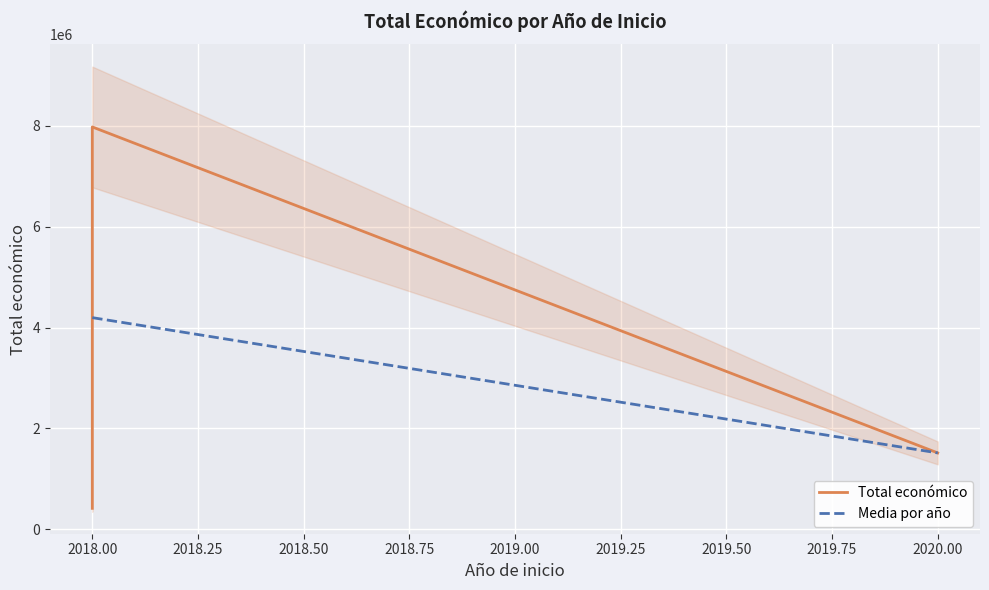

What is the value of the 2nd point from the left?

414788